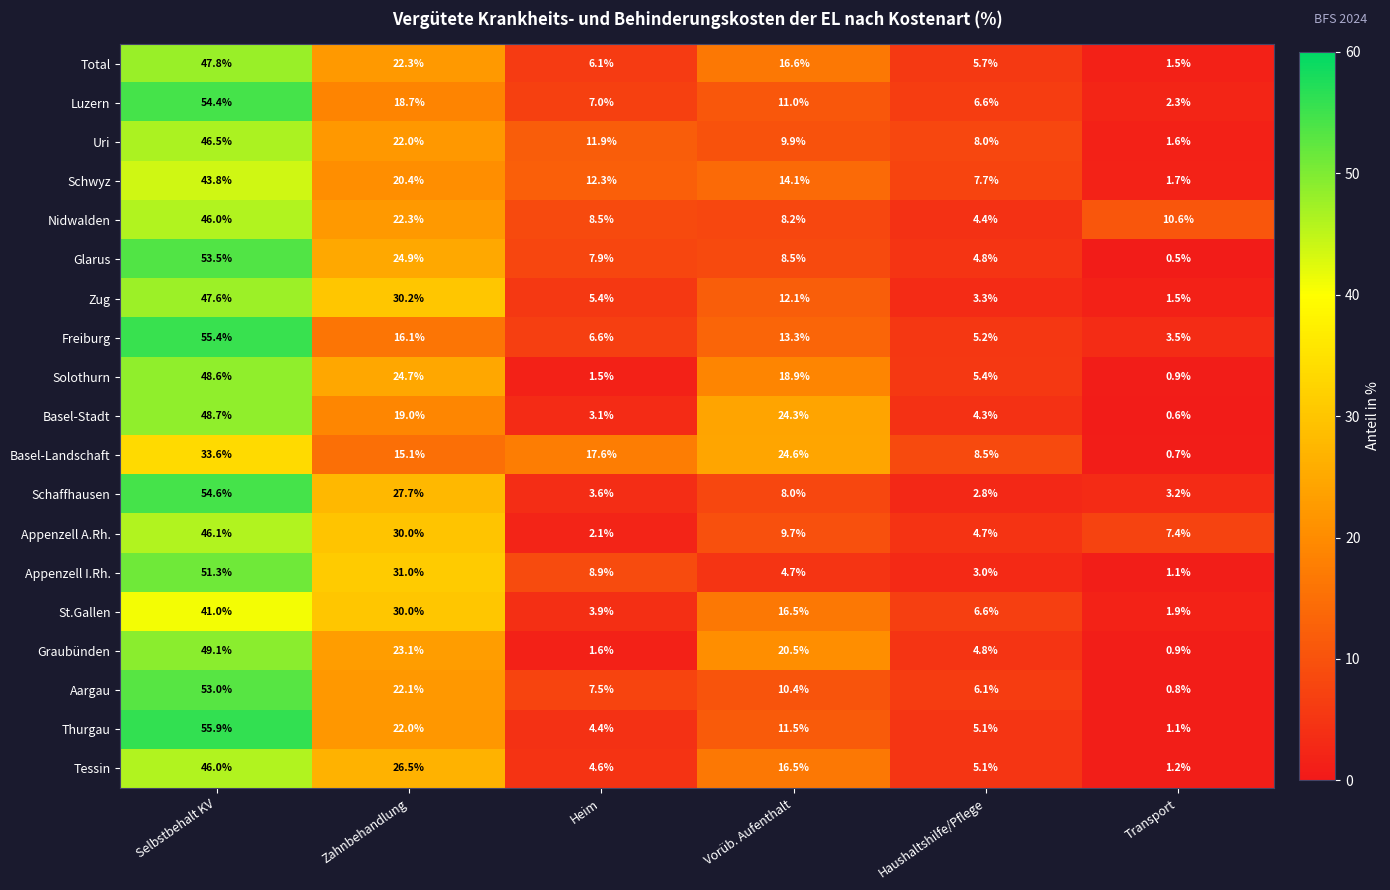

Which series has the widest spread of values?

Thurgau